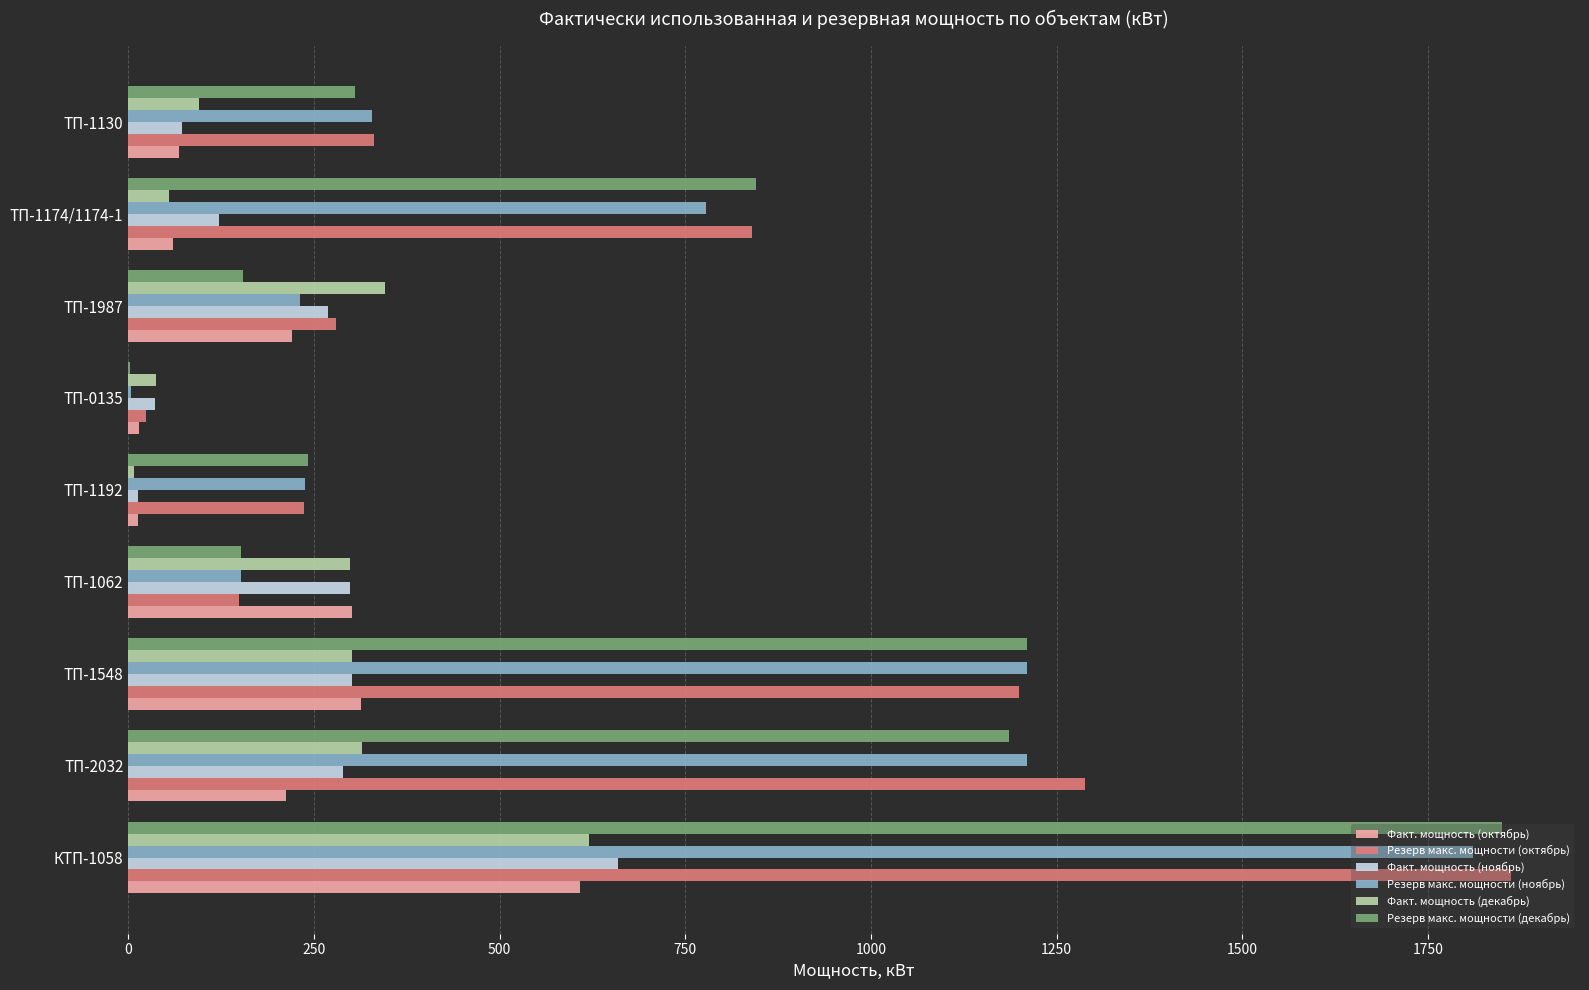

Is the value of Резерв макс. мощности (ноябрь) at ТП-0135 greater than the value of Резерв макс. мощности (октябрь) at КТП-1058?

No